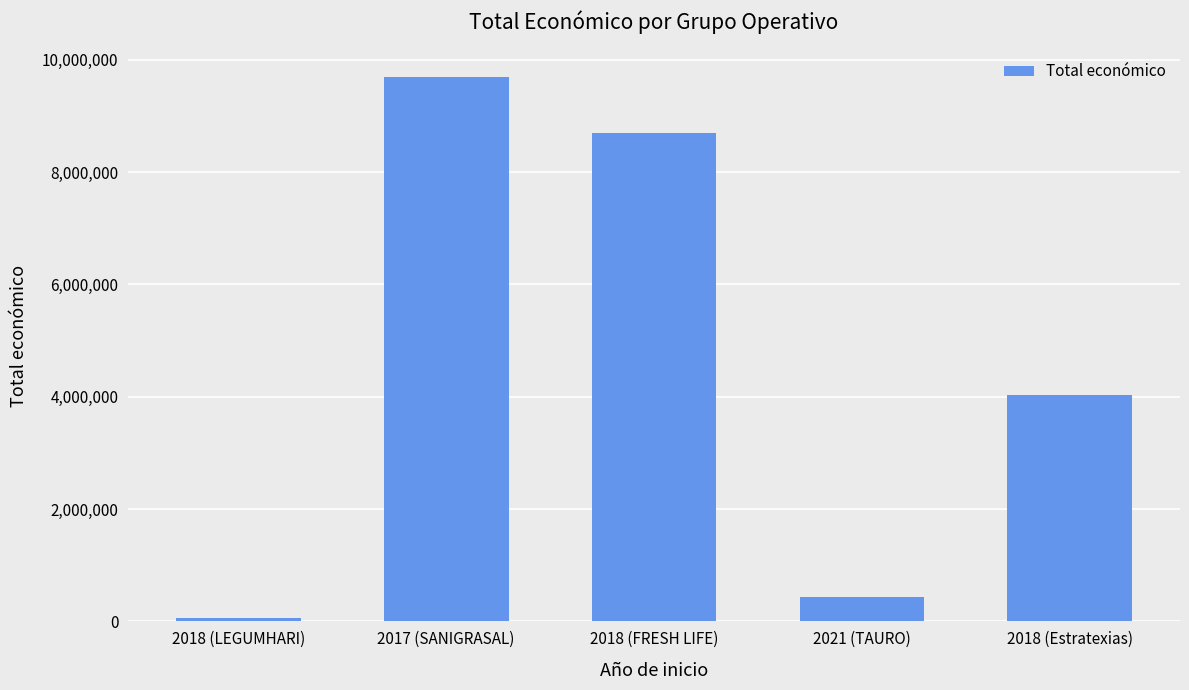

What is the value of the 2nd bar from the left?

9695285